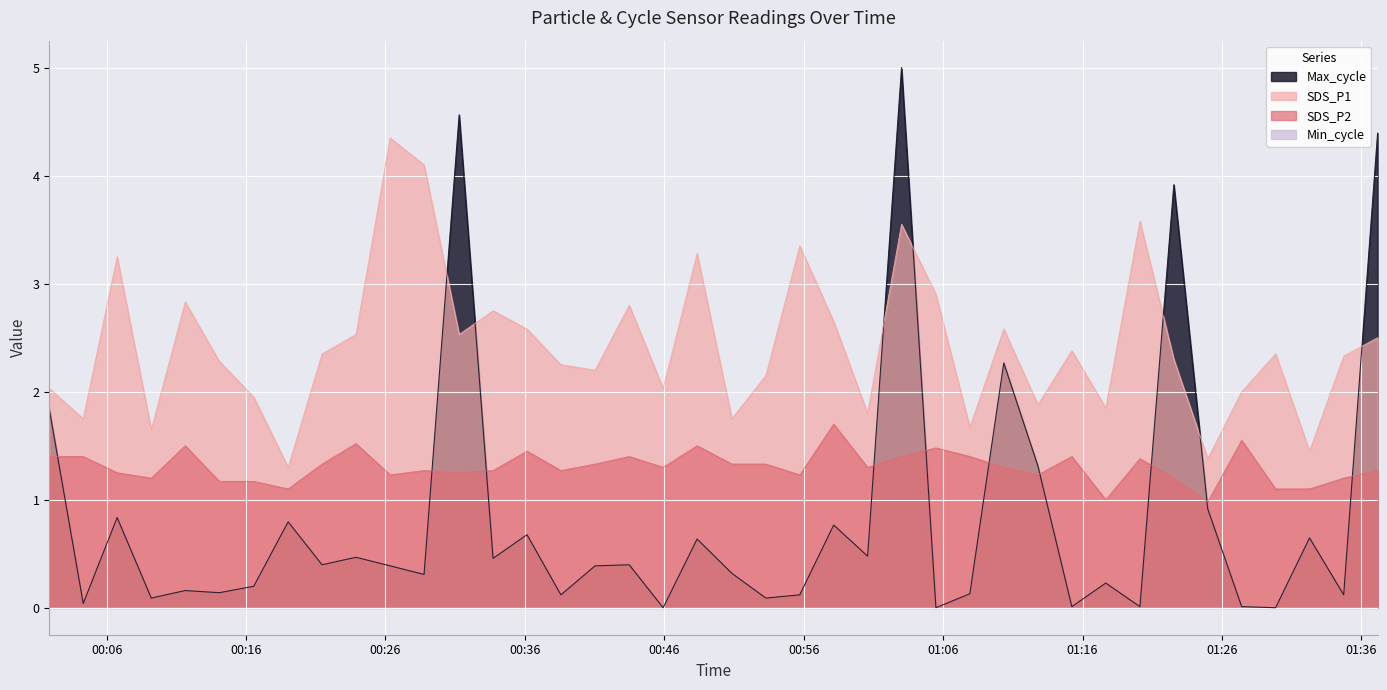

What is the sum of the SDS_P1 values at 2023/02/05 01:03:01 and 2023/02/05 00:23:53?

6.1